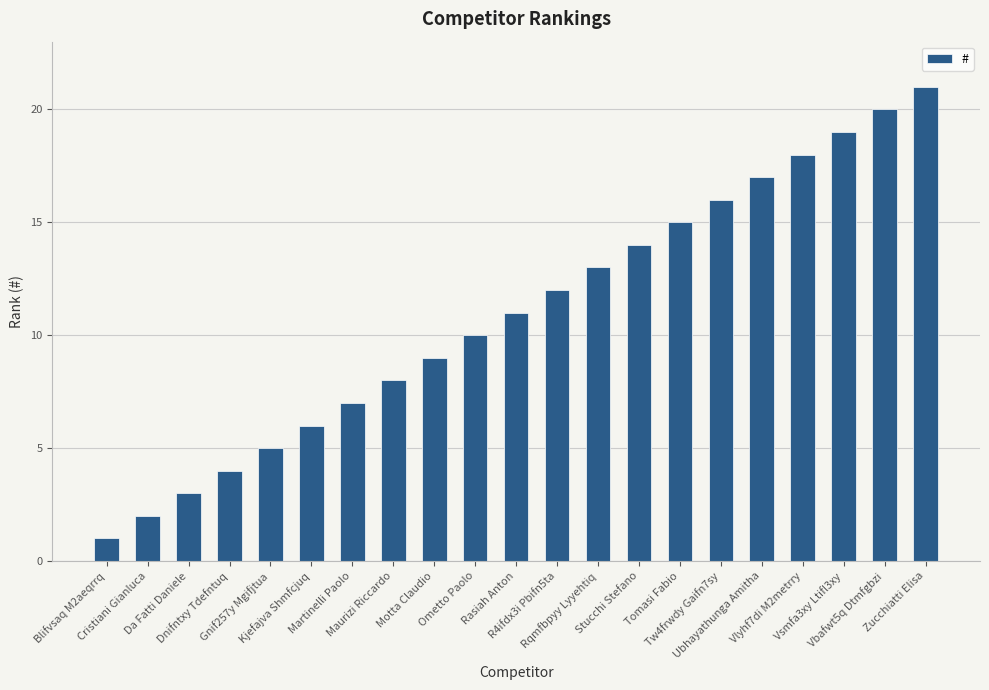

List the labels in order of value, smallest first.

Blifvsaq M2aeqrrq, Cristiani Gianluca, Da Fatti Daniele, Dnifntxy Tdefntuq, Gnif257y Mgifjtua, Kjefajva Shmfcjuq, Martinelli Paolo, Maurizi Riccardo, Motta Claudio, Ometto Paolo, Rasiah Anton, R4ifdx3i Pbifn5ta, Rqmfbpyy Lyyehtiq, Stucchi Stefano, Tomasi Fabio, Tw4frwdy Gaifn7sy, Ubhayathunga Amitha, Vlyhf7di M2metrry, Vsmfa3xy Ltifl3xy, Vbafwt5q Dtmfgbzi, Zucchiatti Elisa